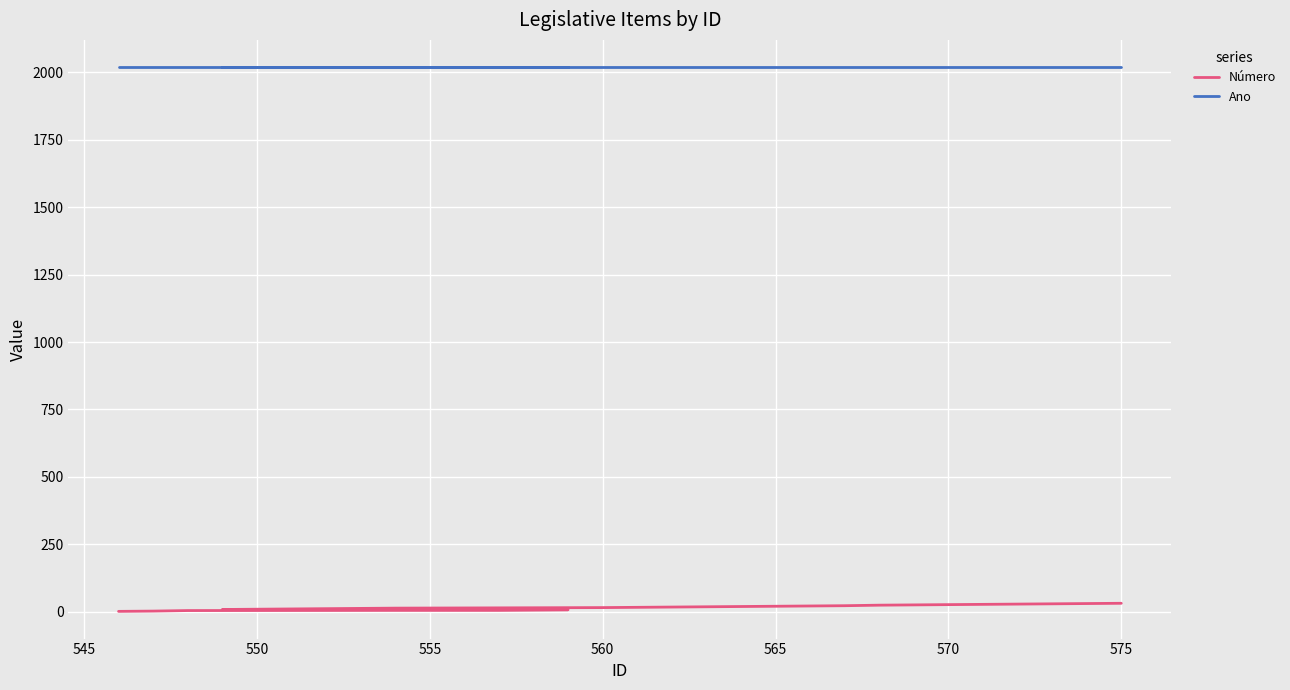

What are all the series names shown in the legend?

Número, Ano